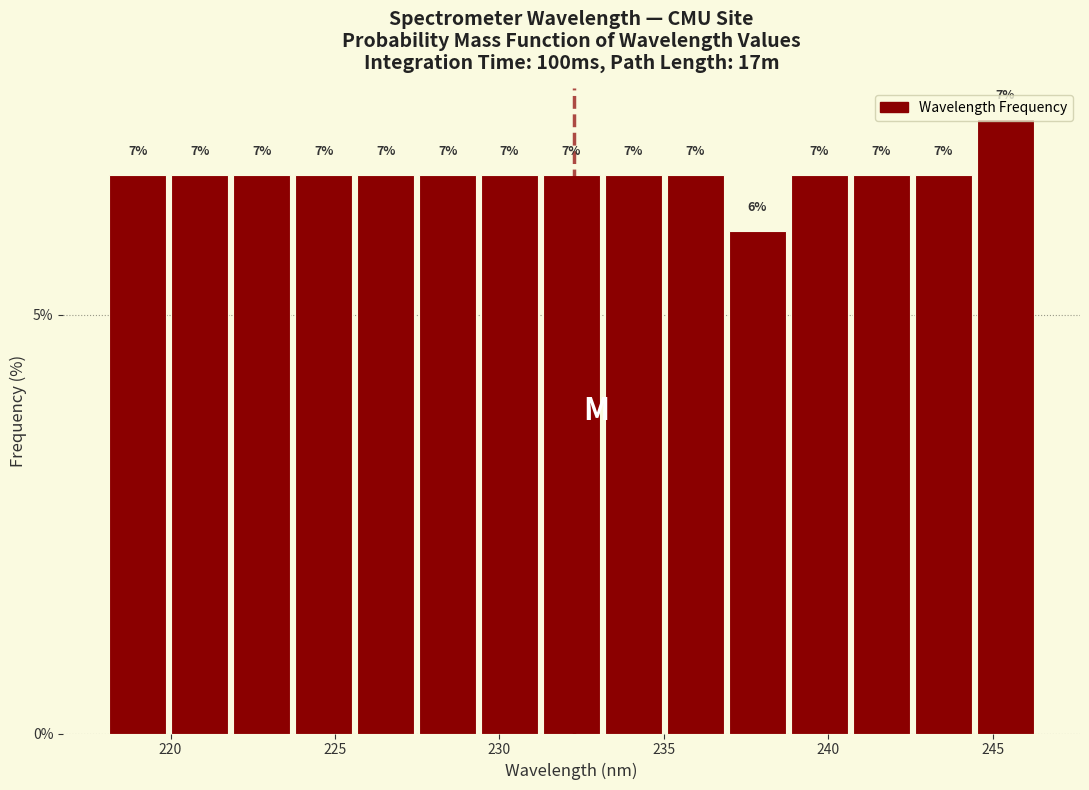

Around what value on the x-axis is the tallest bar? Give the approximate position of its centre, as read against the axis.

245.5